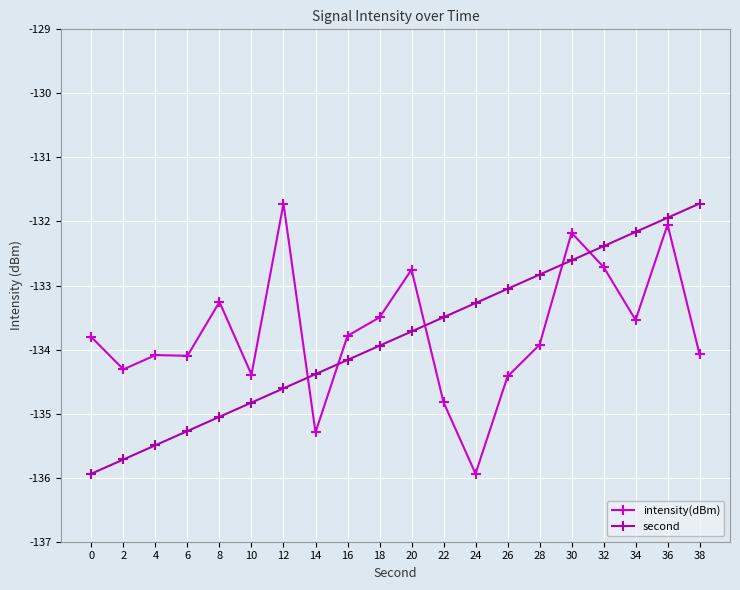

Reading left to right, extract all data points from this chart.

intensity(dBm): -133.8	-134.3	-134.1	-134.1	-133.3	-134.4	-131.7	-135.3	-133.8	-133.5	-132.8	-134.8	-135.9	-134.4	-133.9	-132.2	-132.7	-133.5	-132.0	-134.1
second: -135.9	-135.7	-135.5	-135.3	-135.0	-134.8	-134.6	-134.4	-134.2	-133.9	-133.7	-133.5	-133.3	-133.1	-132.8	-132.6	-132.4	-132.2	-131.9	-131.7